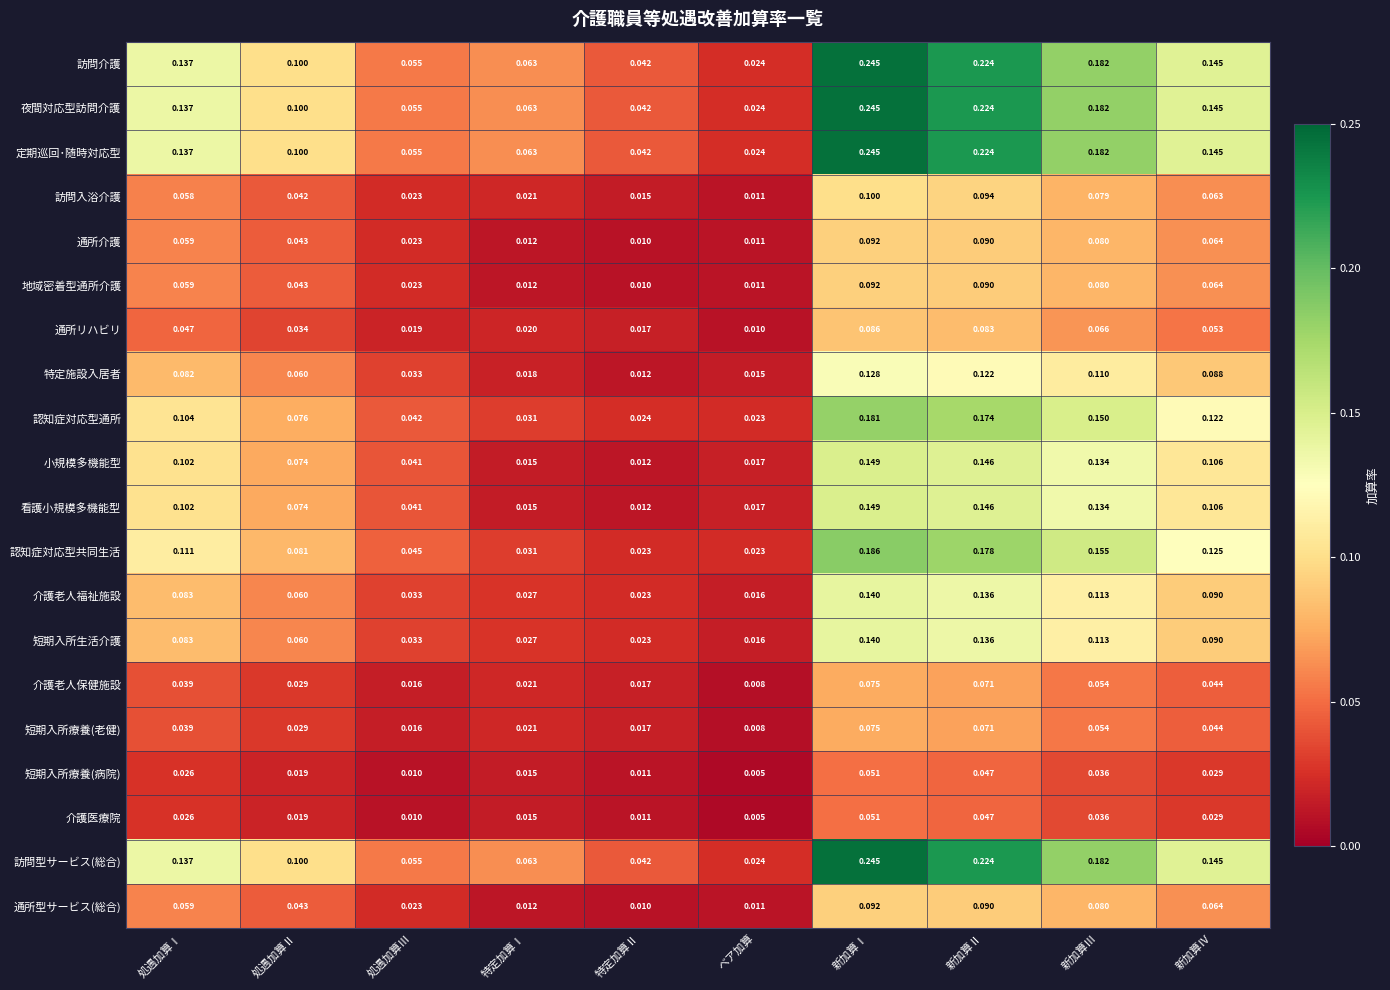

Which label corresponds to the smallest value in the chart?

ベア加算